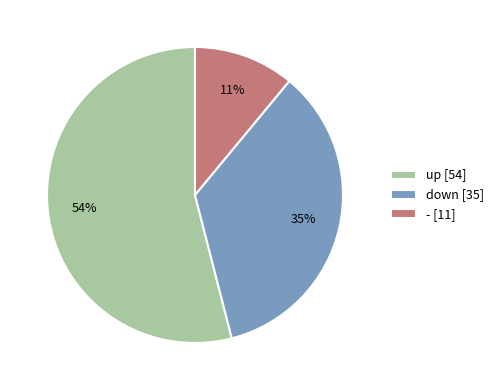

What percentage is the - slice, to the nearest percent?

11%